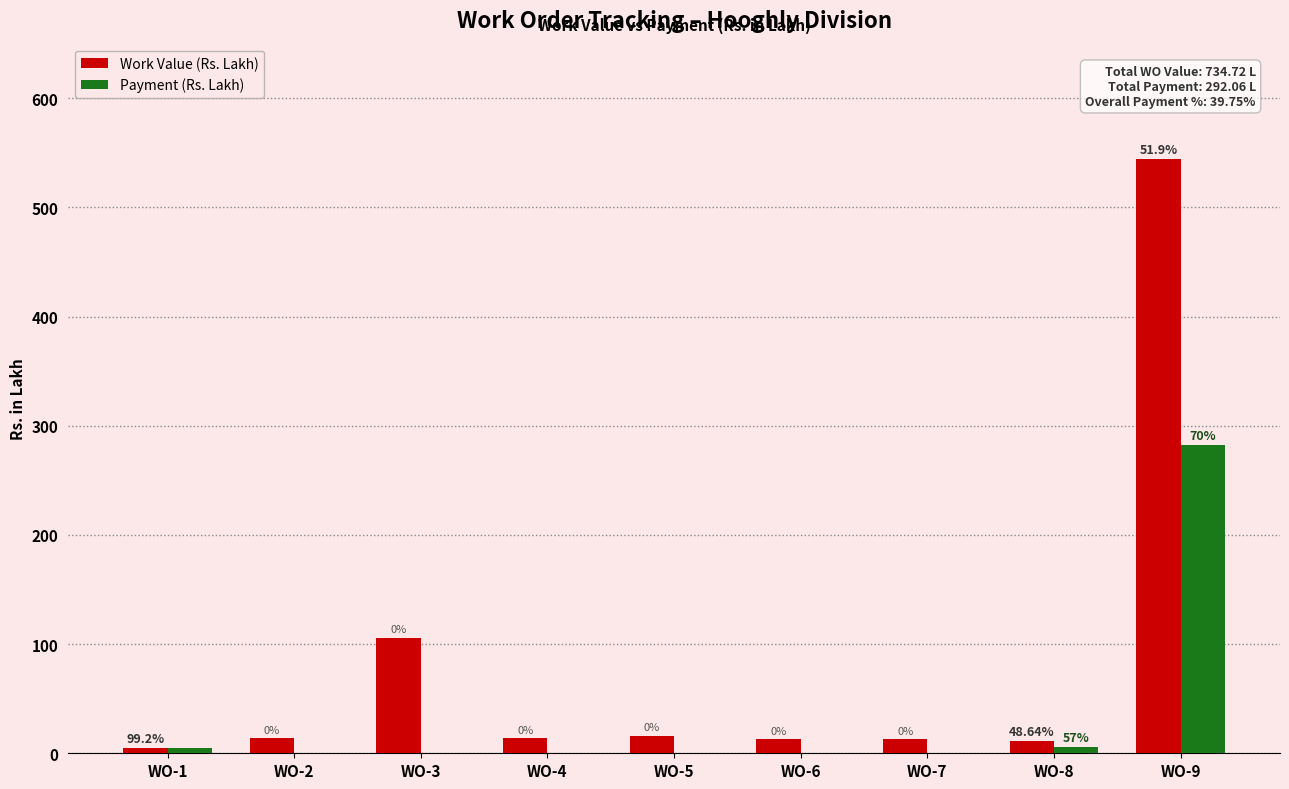

True or false: Work Value (Rs. Lakh) has a value of 179.4 at WO-3.

False